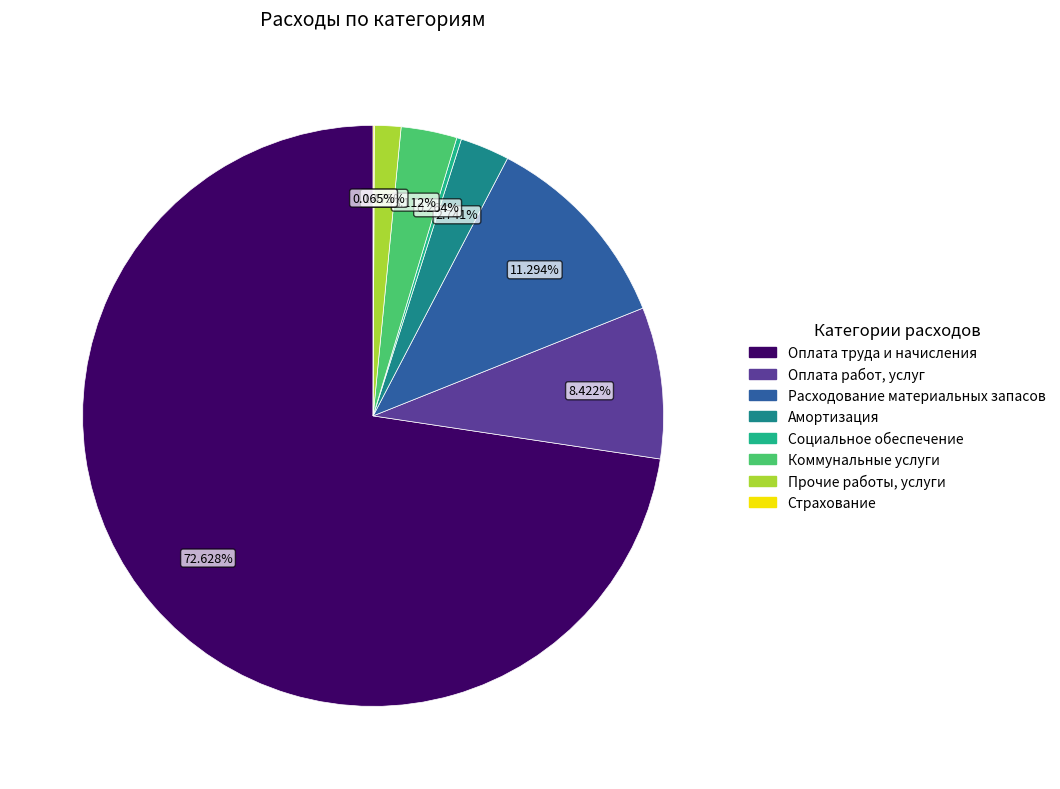

Approximately how many times larger is the value at Расходование материальных запасов compared to Амортизация?

4.1